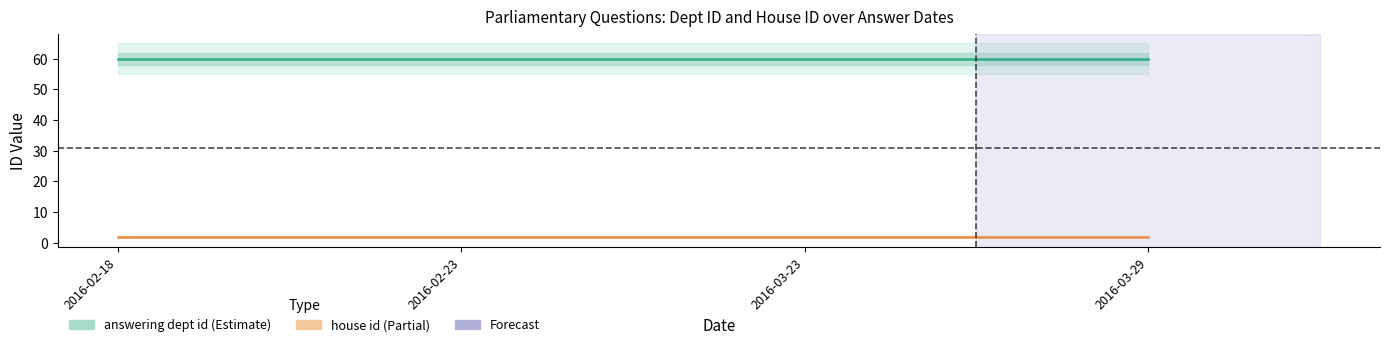

What is the difference between the highest and lowest values at 2016-02-18?

58